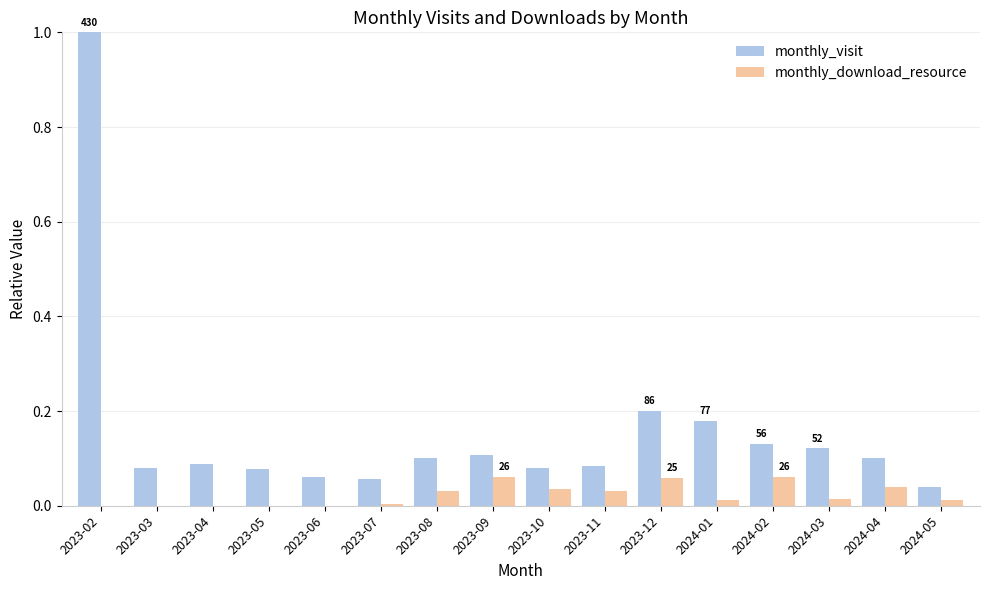

Are the bars grouped side by side (vs. stacked)?

Yes